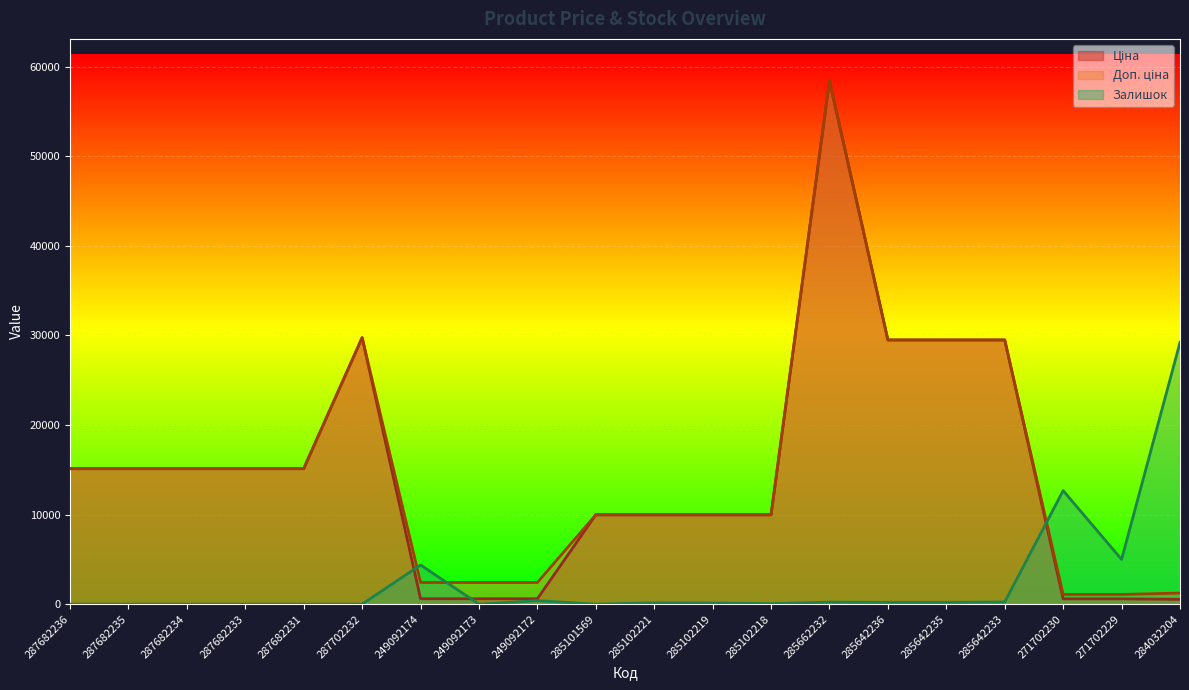

Where is the first local maximum for Ціна?

287702232